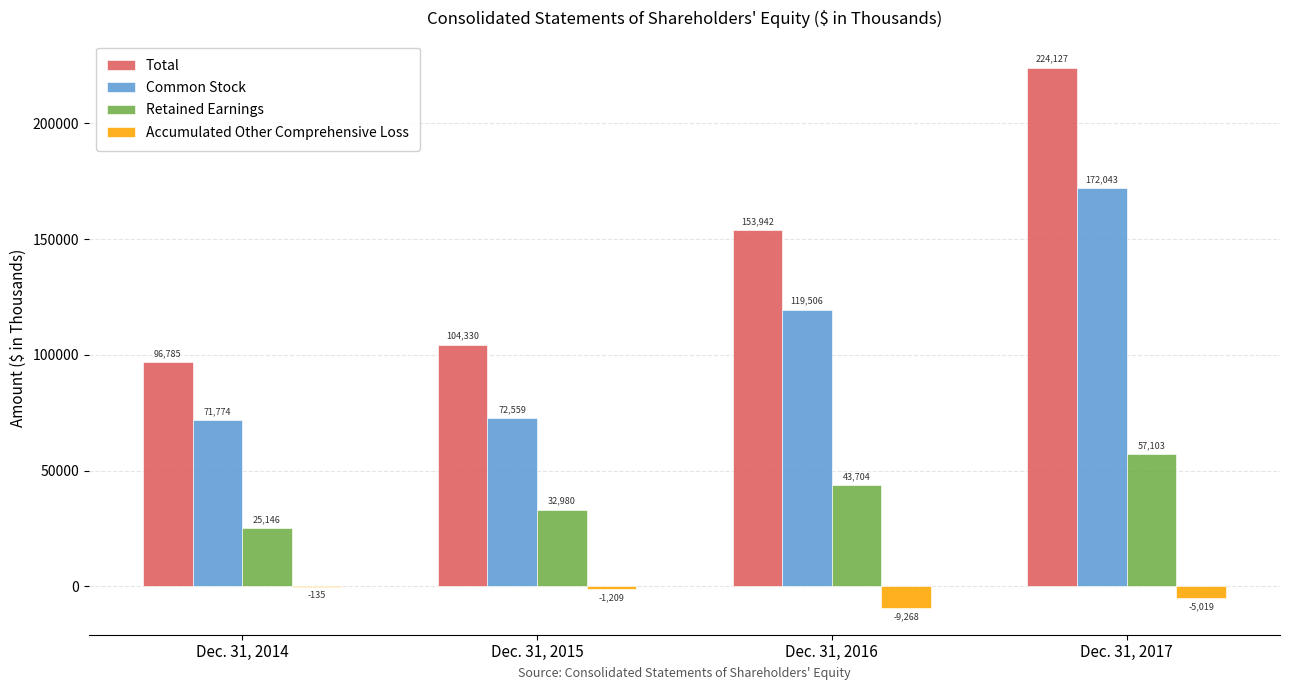

Reading left to right, what are all the values shown in this chart?

Total: Dec. 31, 2014=96785	Dec. 31, 2015=104330	Dec. 31, 2016=153942	Dec. 31, 2017=224127
Common Stock: Dec. 31, 2014=71774	Dec. 31, 2015=72559	Dec. 31, 2016=119506	Dec. 31, 2017=172043
Retained Earnings: Dec. 31, 2014=25146	Dec. 31, 2015=32980	Dec. 31, 2016=43704	Dec. 31, 2017=57103
Accumulated Other Comprehensive Loss: Dec. 31, 2014=-135	Dec. 31, 2015=-1209	Dec. 31, 2016=-9268	Dec. 31, 2017=-5019